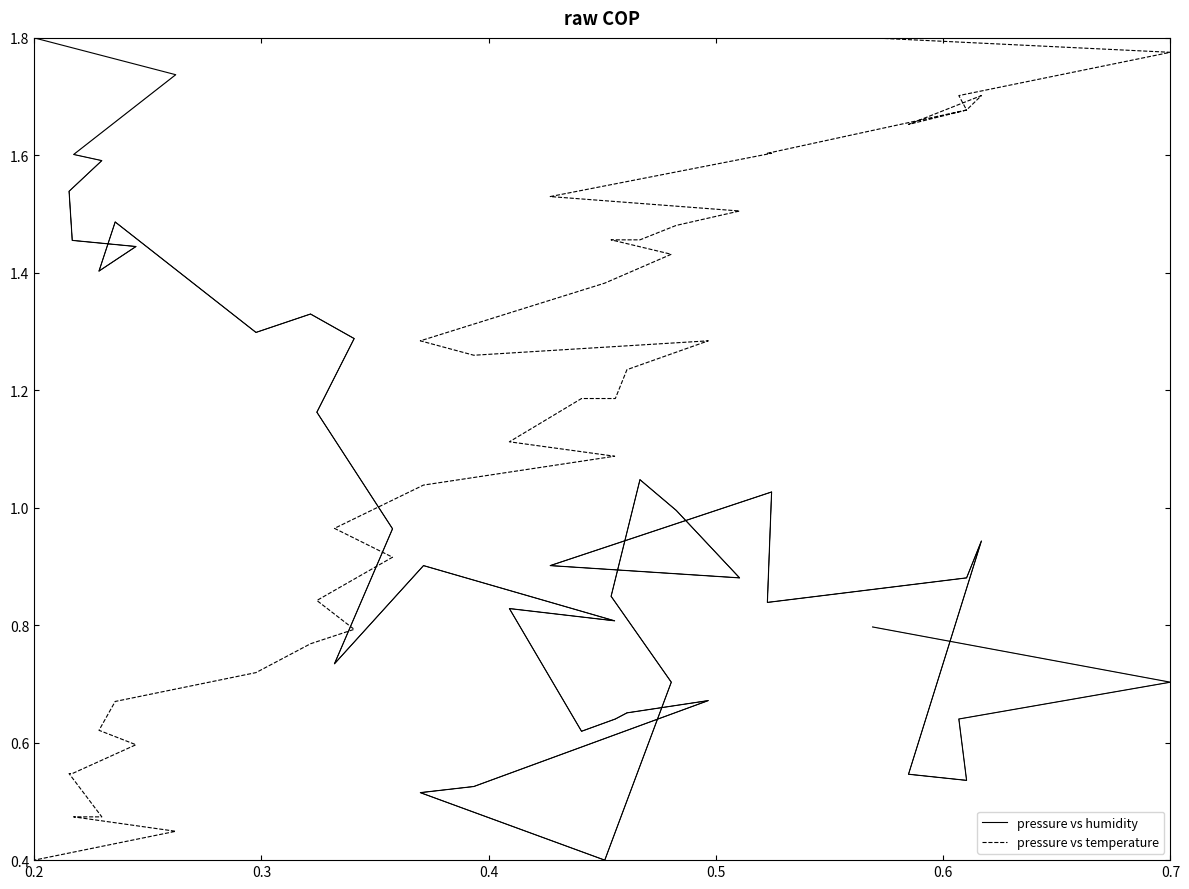

Which series ends up on top after the final intersection of pressure vs humidity and pressure vs temperature?

pressure vs humidity